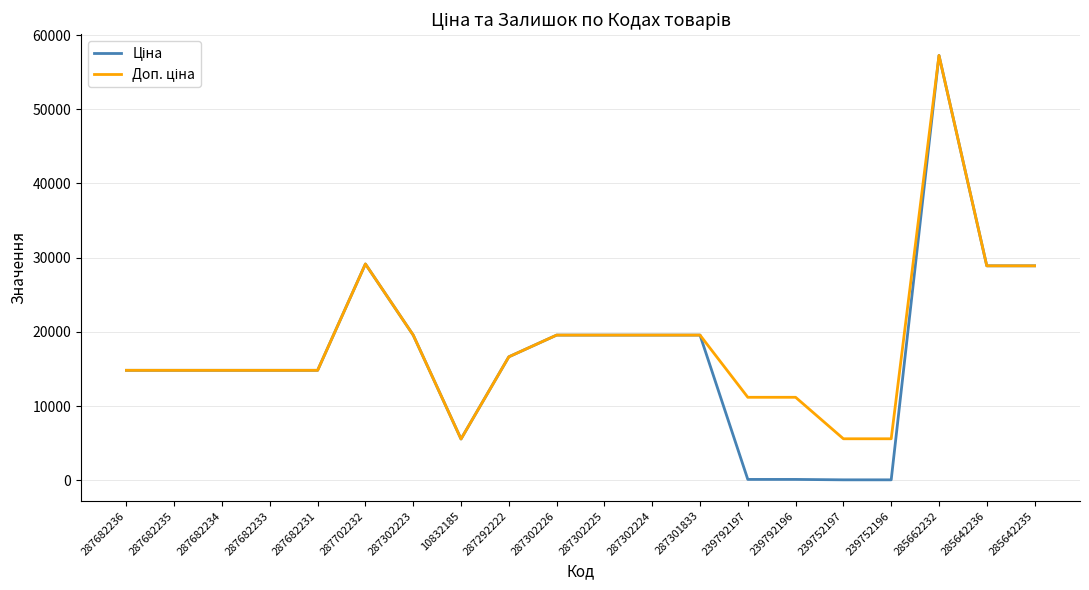

At which category is the sum across all series the highest?

285662232